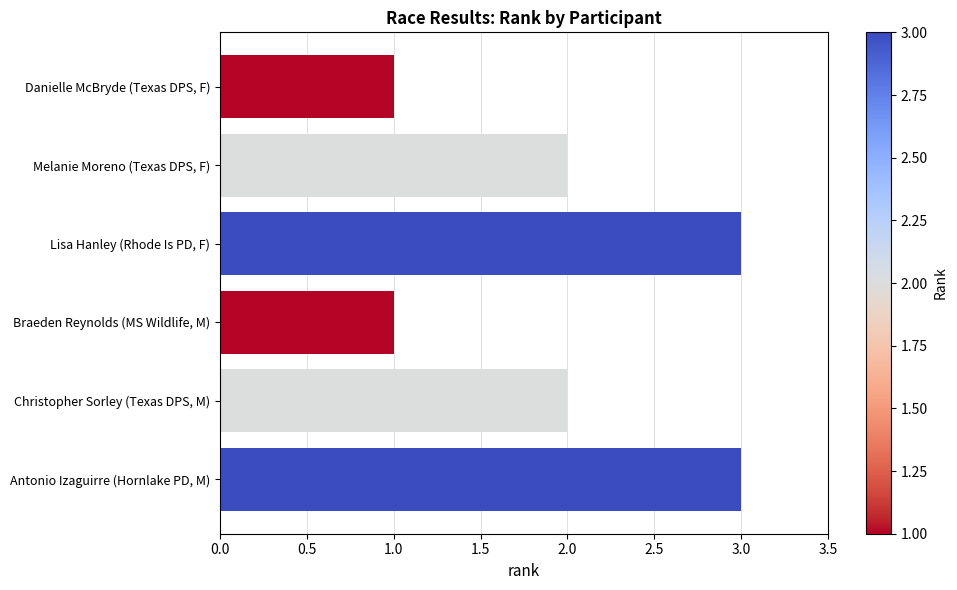

Is it true that the value at Antonio Izaguirre (Hornlake PD, M) is 3?

True